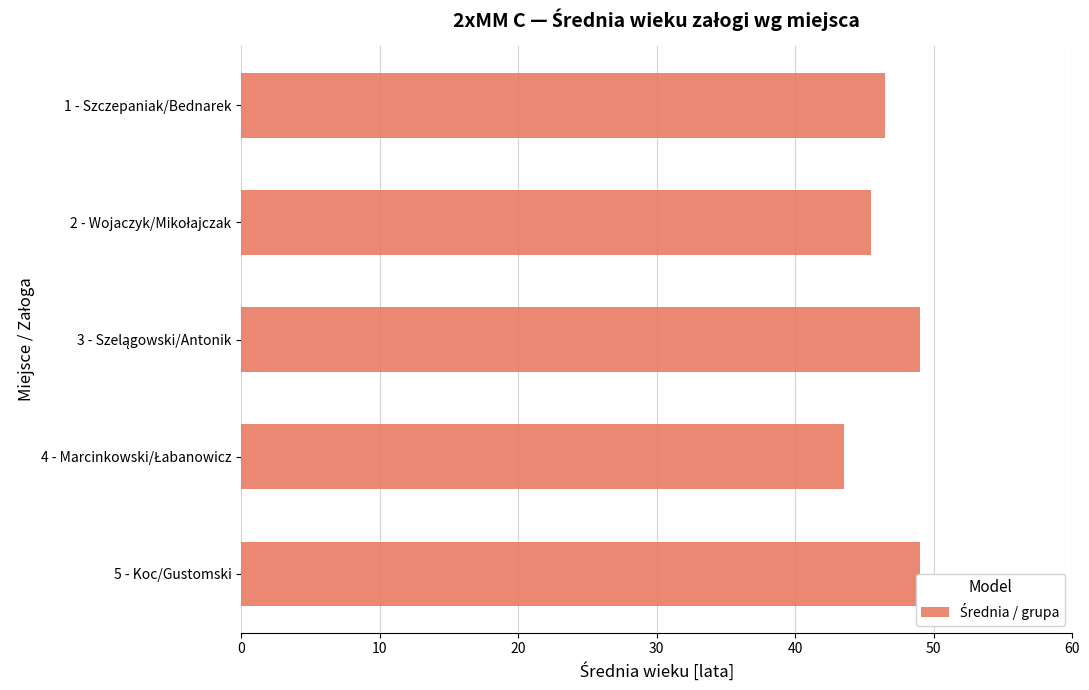

Between 5 - Koc/Gustomski and 1 - Szczepaniak/Bednarek, which is larger?

5 - Koc/Gustomski